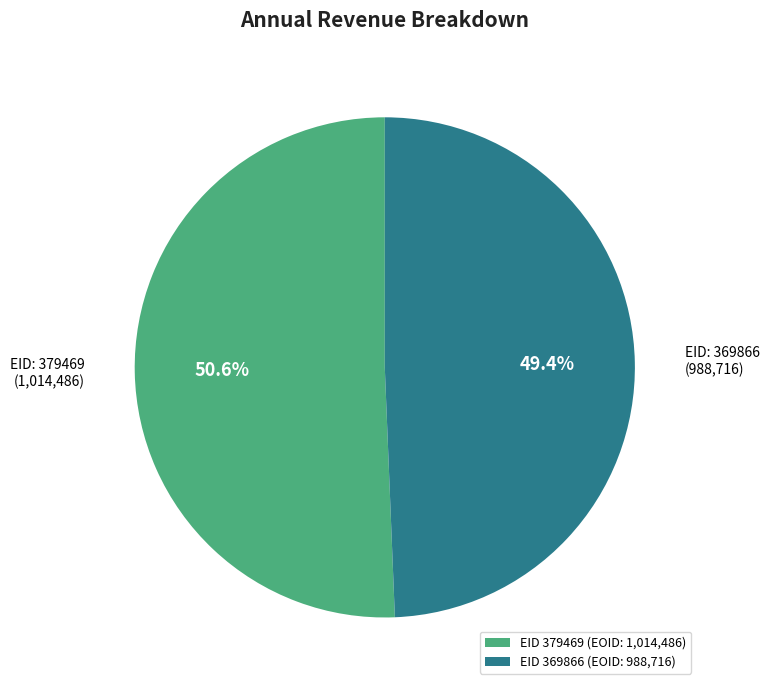

Rank the categories by value from highest to lowest.

EID 379469 (EOID: 1,014,486), EID 369866 (EOID: 988,716)